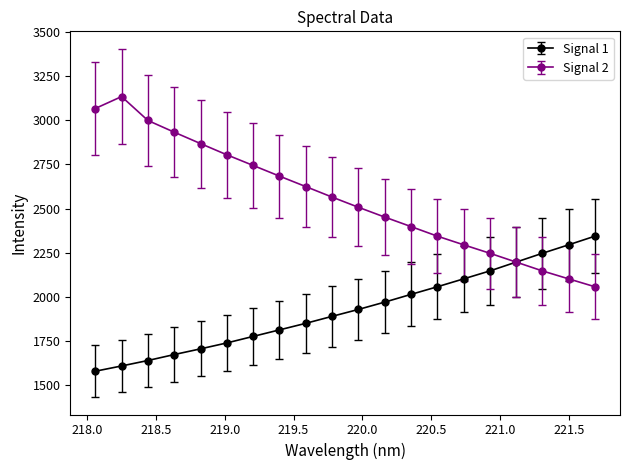

What is the maximum value shown in the chart?

3134.0